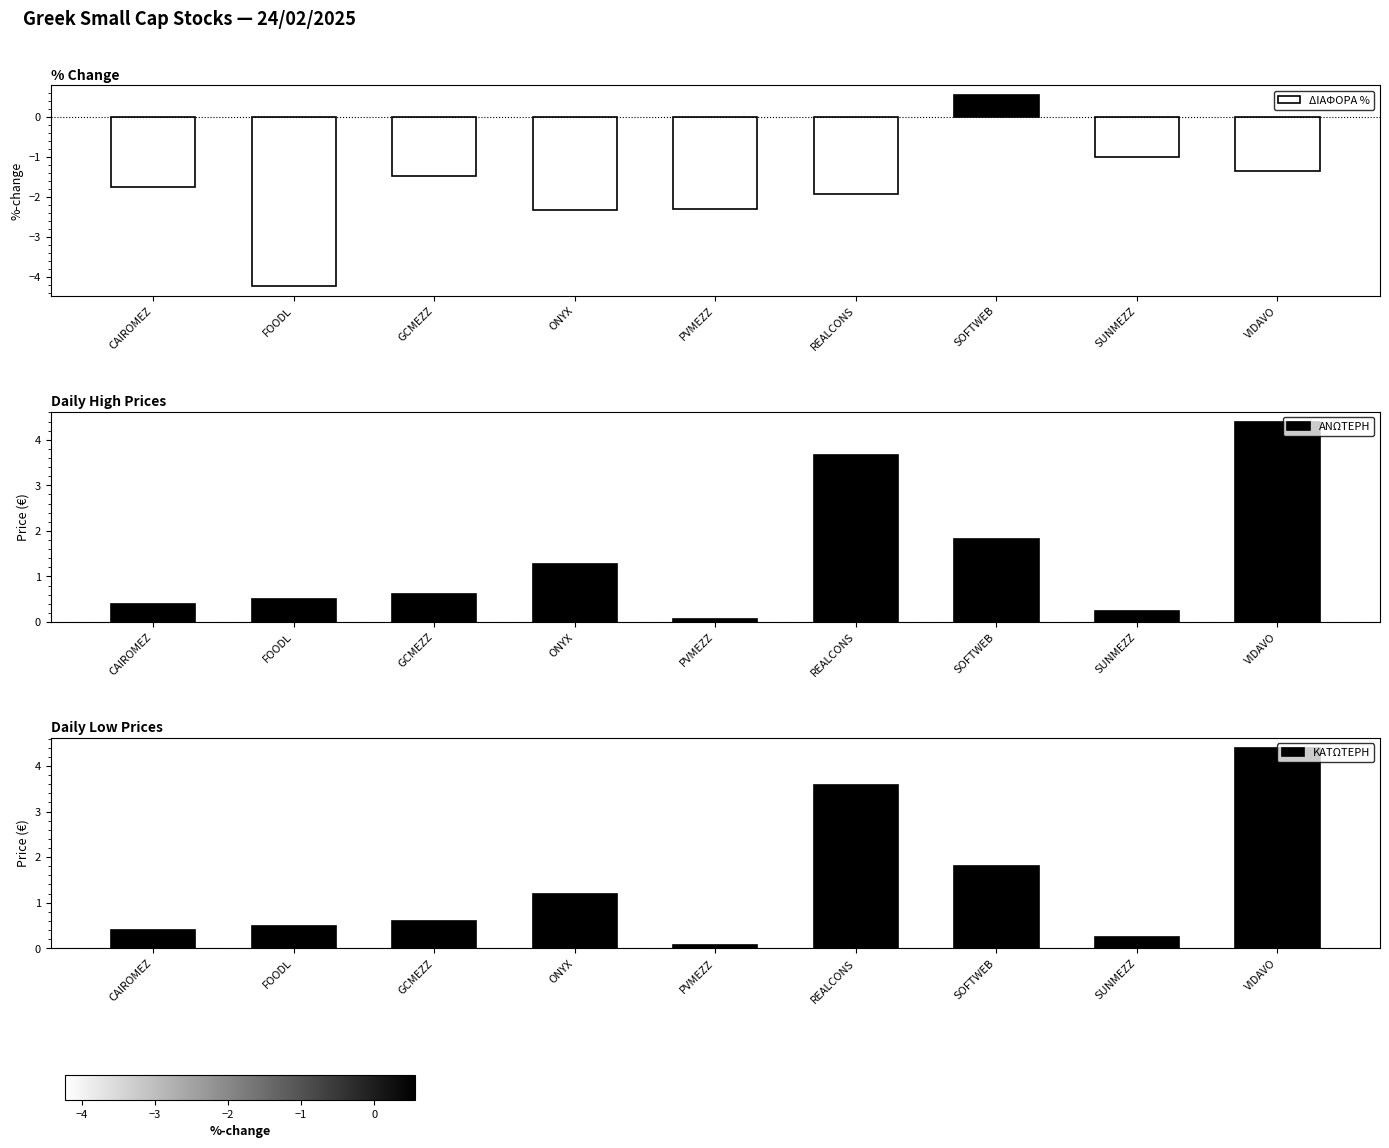

What is the label of the 1st bar from the left?

CAIROMEZ